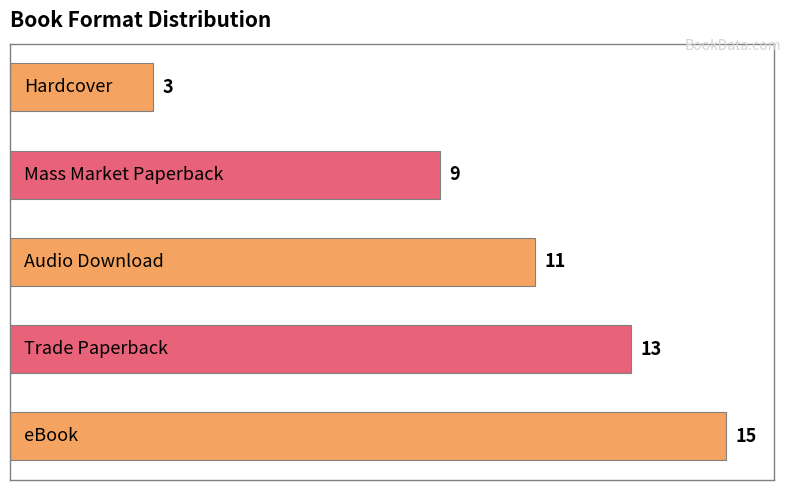

What is the smallest value displayed?

3